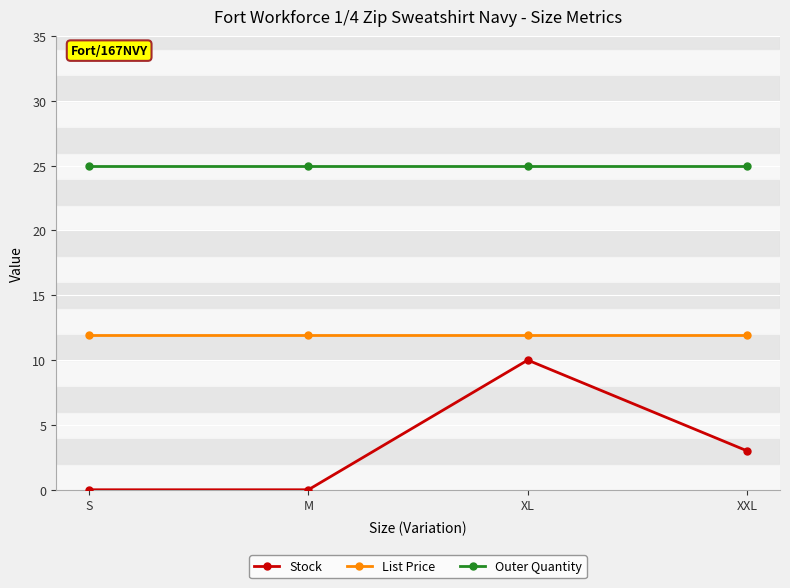

What is the difference between the maximum and minimum values in the Stock series?

10.0